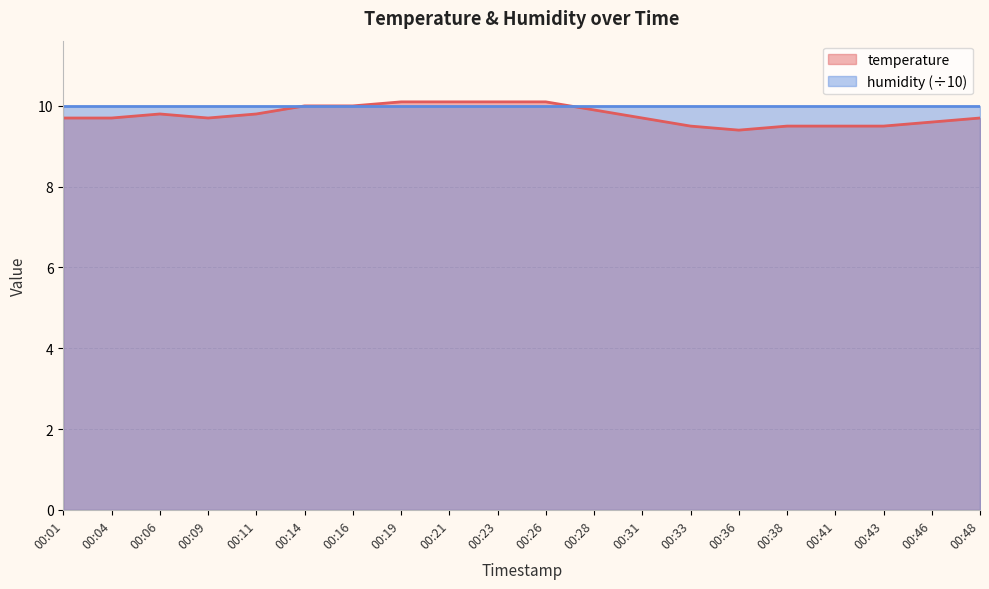

What is the value of the 19th point from the left?

9.6